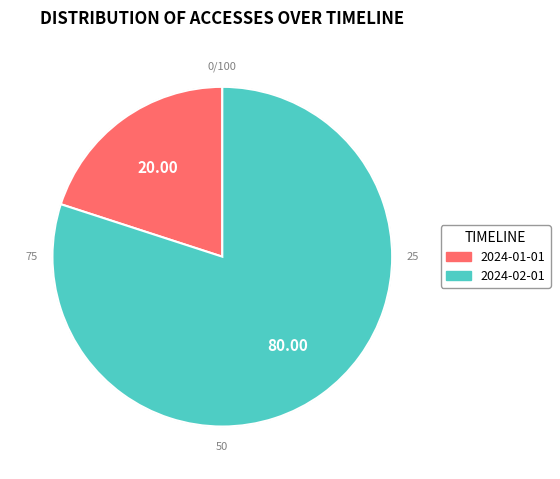

Combined, do 2024-01-01 and 2024-02-01 account for over 50%?

Yes